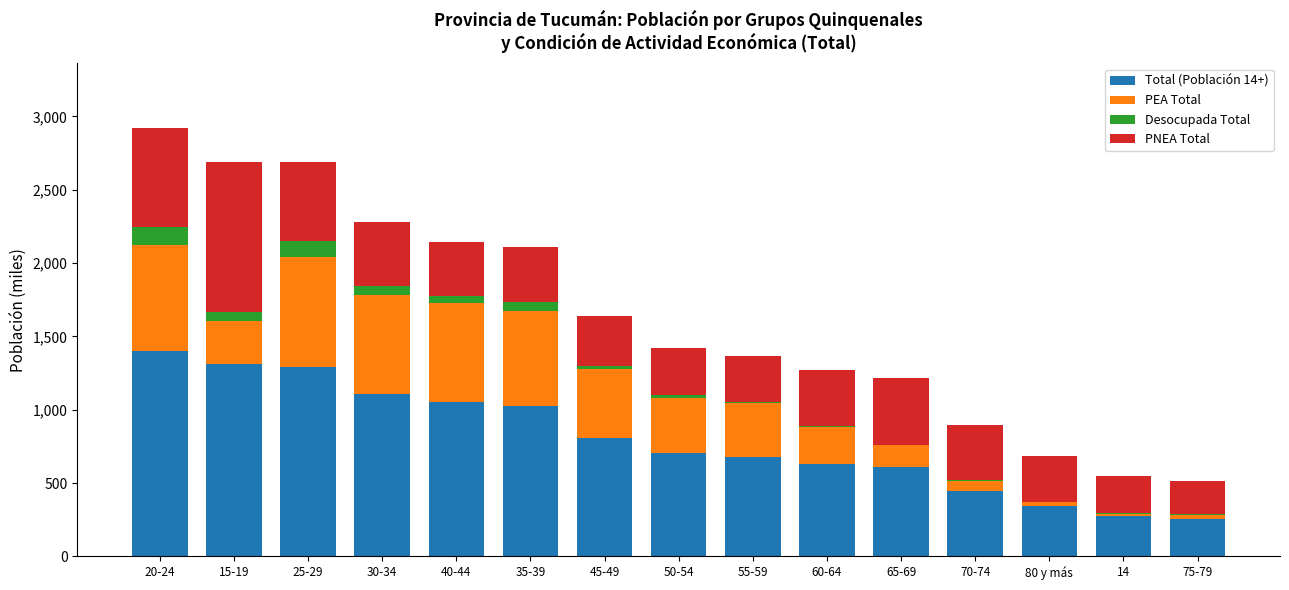

What are all the series names shown in the legend?

Total (Población 14+), PEA Total, Desocupada Total, PNEA Total